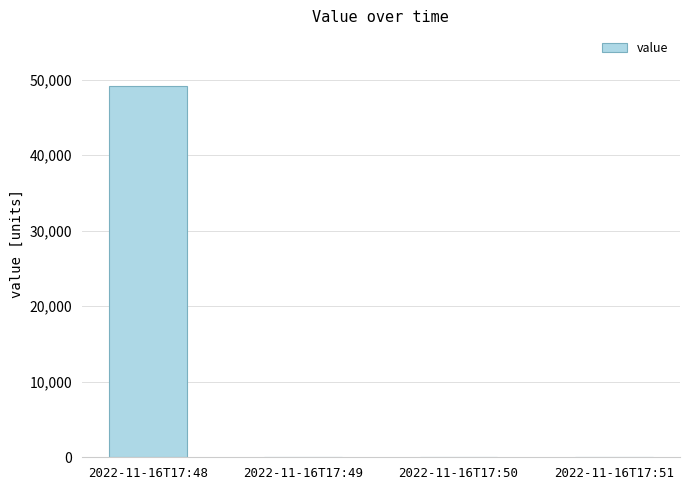

True or false: the data shows 0 at 2022-11-16T17:51.

True